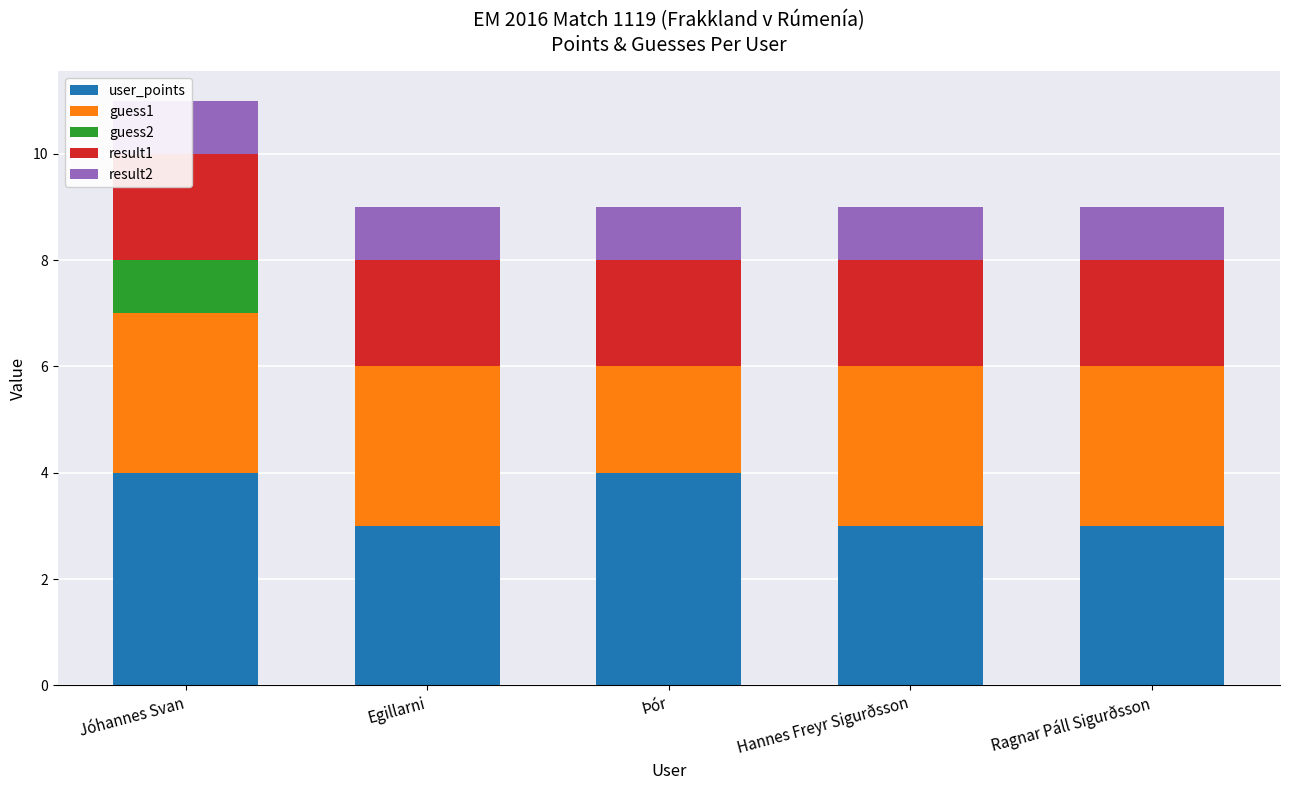

The value of user_points at Ragnar Páll Sigurðsson is 3. True or false?

True